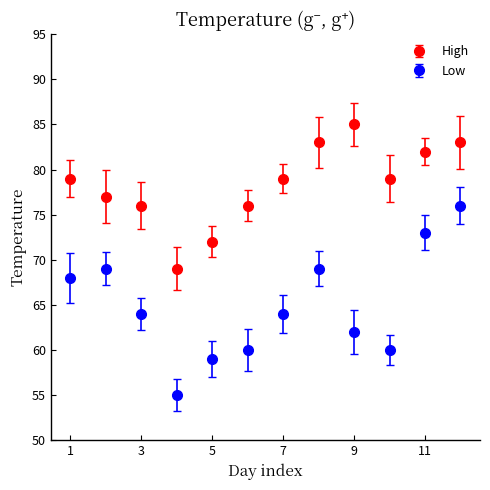

Which series has the largest total across all categories?

High